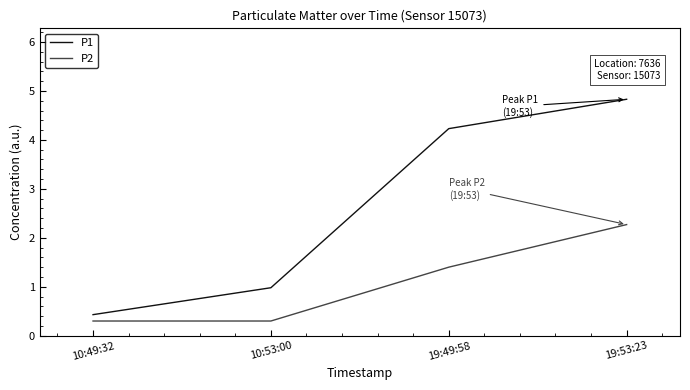

Which series has the widest spread of values?

P1